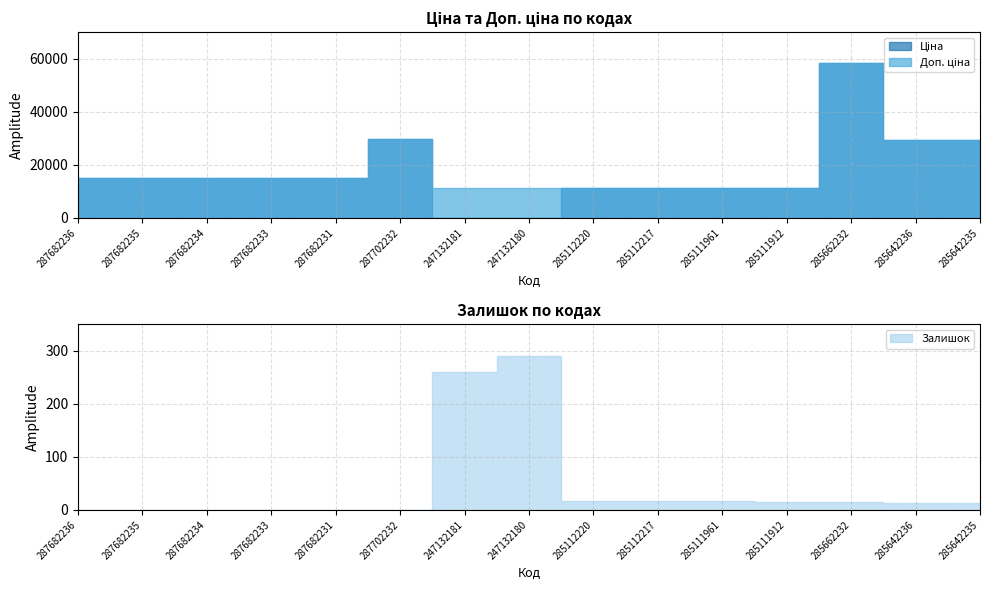

Is it true that Доп. ціна equals 13501.9 at 285642235?

False